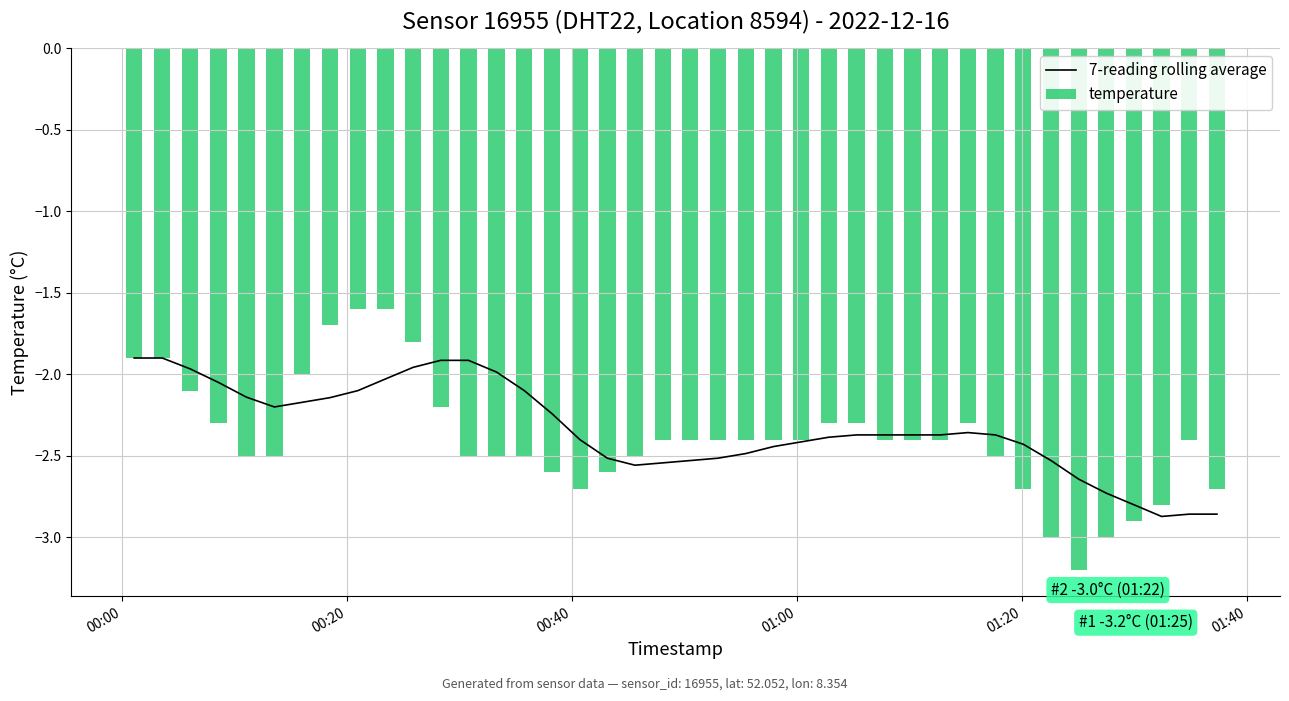

Reading left to right, list all the values displayed in this chart.

7-reading rolling average: -1.9	-1.9	-2.0	-2.0	-2.1	-2.2	-2.2	-2.1	-2.1	-2.0	-2.0	-1.9	-1.9	-2.0	-2.1	-2.2	-2.4	-2.5	-2.6	-2.5	-2.5	-2.5	-2.5	-2.4	-2.4	-2.4	-2.4	-2.4	-2.4	-2.4	-2.4	-2.4	-2.4	-2.5	-2.6	-2.7	-2.8	-2.9	-2.9	-2.9
temperature: -1.9	-1.9	-2.1	-2.3	-2.5	-2.5	-2.0	-1.7	-1.6	-1.6	-1.8	-2.2	-2.5	-2.5	-2.5	-2.6	-2.7	-2.6	-2.5	-2.4	-2.4	-2.4	-2.4	-2.4	-2.4	-2.3	-2.3	-2.4	-2.4	-2.4	-2.3	-2.5	-2.7	-3.0	-3.2	-3.0	-2.9	-2.8	-2.4	-2.7